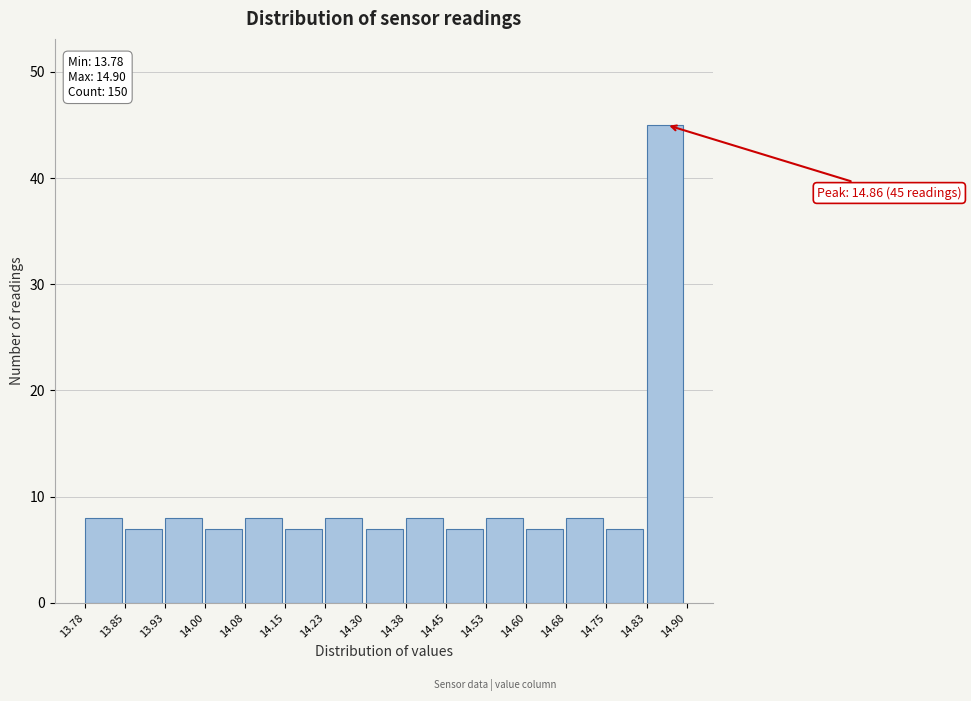

Over which range of the x-axis is the bar tallest?

14.83 to 14.90